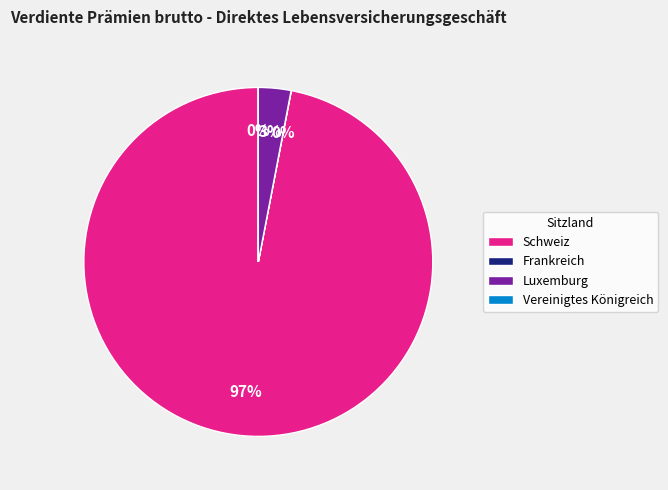

Do Schweiz and Luxemburg together represent more than half of the pie?

Yes